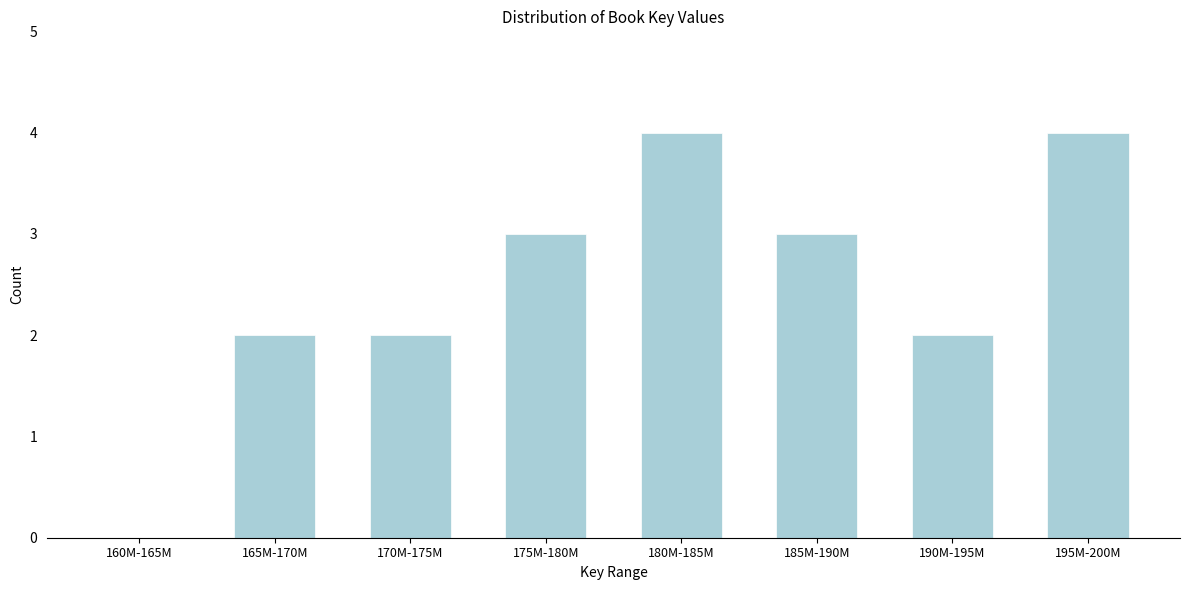

Reading left to right, extract all data points from this chart.

160M-165M=0	165M-170M=2	170M-175M=2	175M-180M=3	180M-185M=4	185M-190M=3	190M-195M=2	195M-200M=4